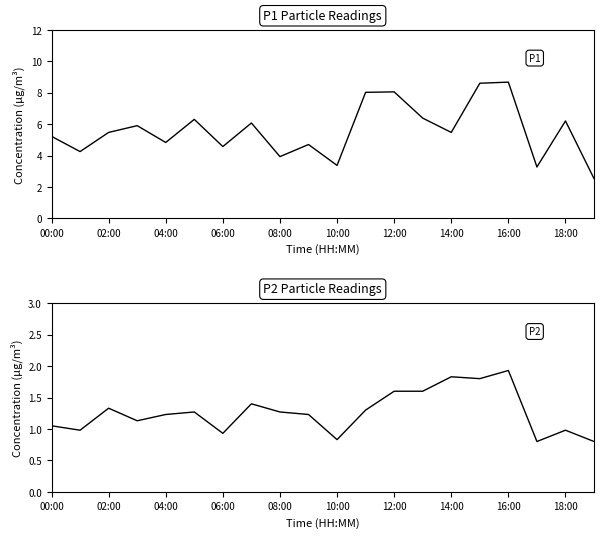

How many interior local peaks does the P2 series have?

6